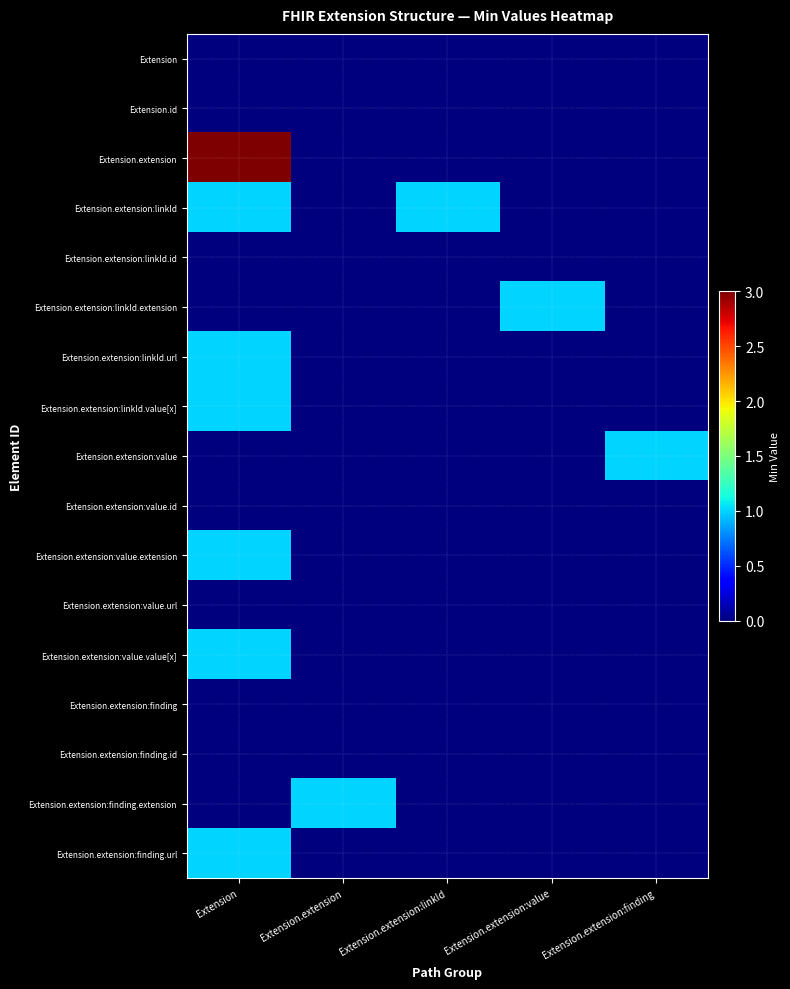

What is the total value across all series at Extension.extension:linkId?

1